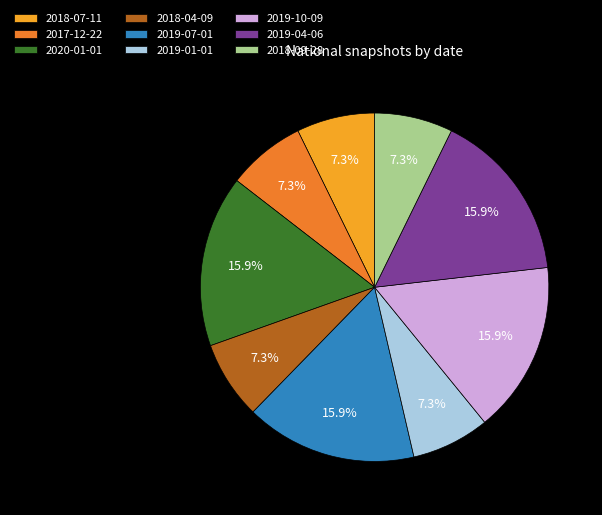

What portion of the pie excludes 2018-07-11?

92.7%